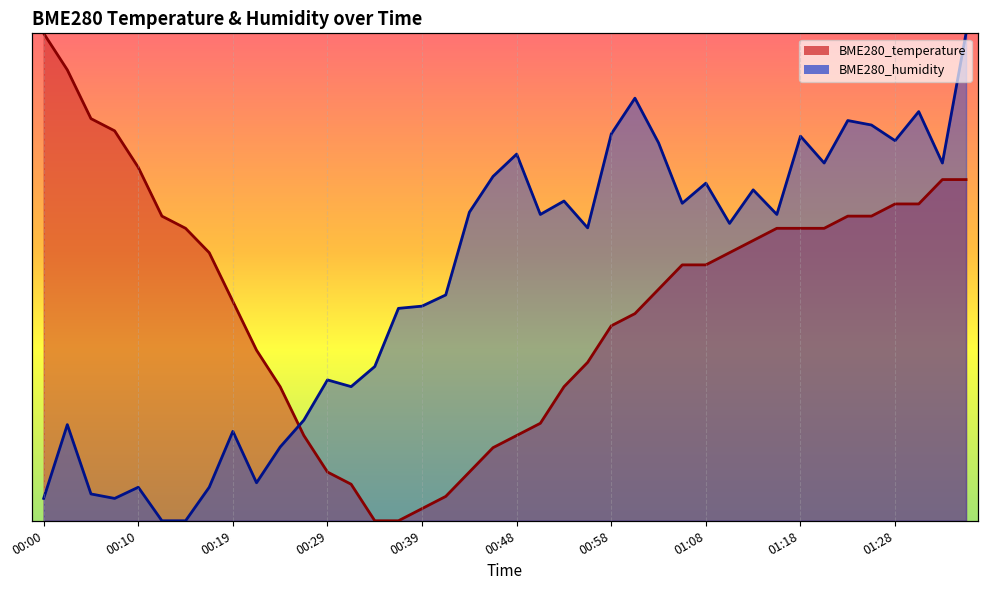

Rank the series by their average value, from lowest to highest.

BME280_temperature, BME280_humidity